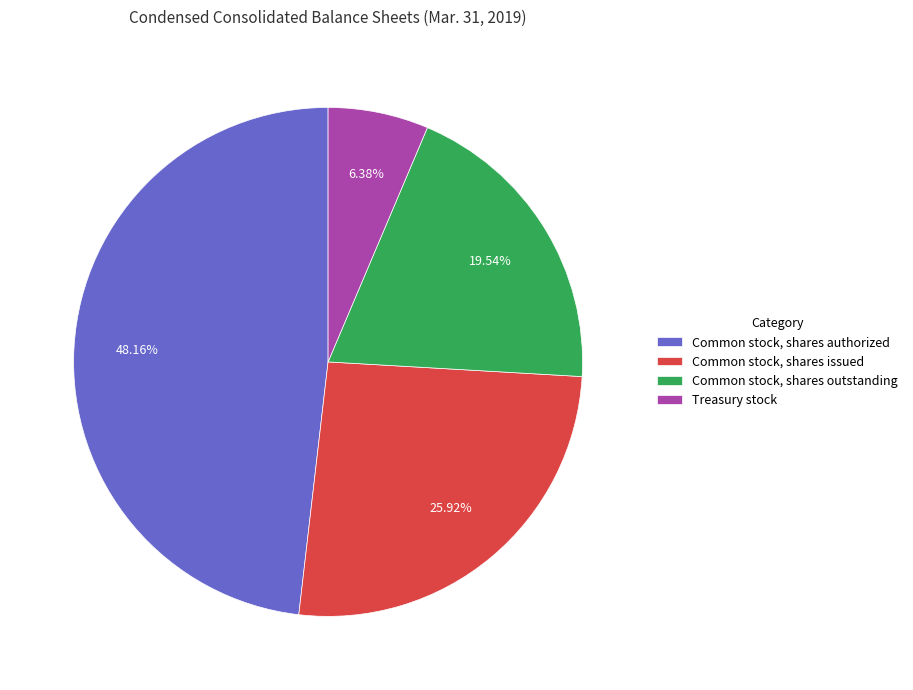

How many slices are in this pie chart?

4